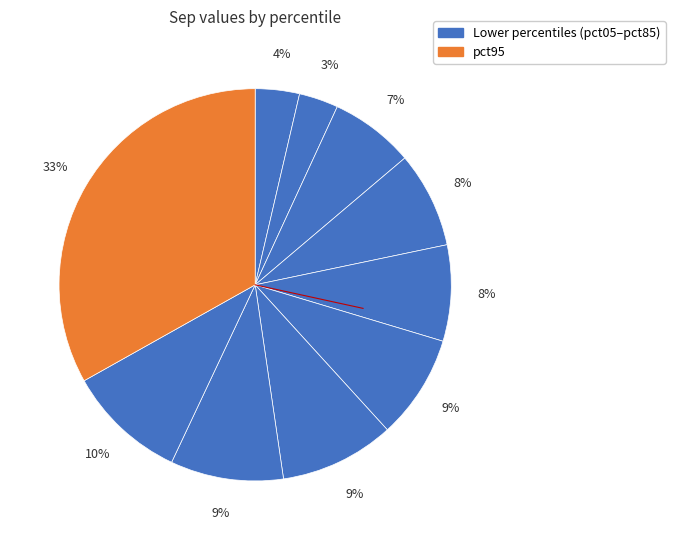

Count the number of slices in the pie.

10